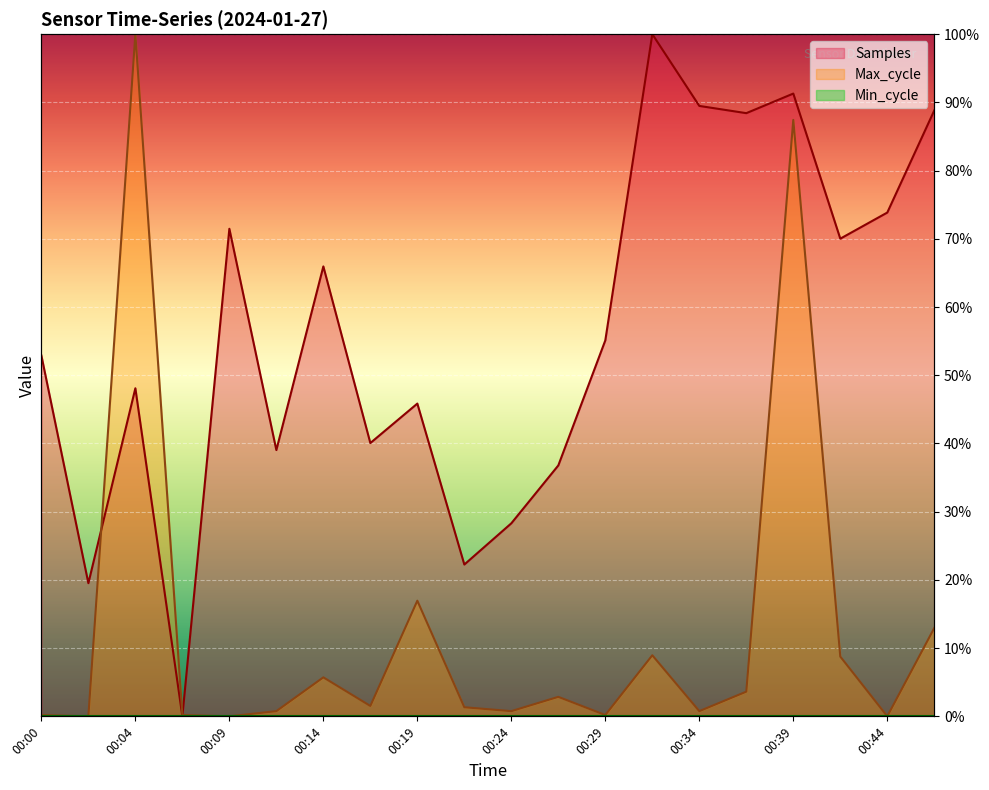

Reading left to right, transcribe all the data shown in this chart.

Samples: 00:00=0.5	00:02=0.2	00:04=0.5	00:07=0.0	00:09=0.7	00:12=0.4	00:14=0.7	00:17=0.4	00:19=0.5	00:22=0.2	00:24=0.3	00:26=0.4	00:29=0.6	00:31=1.0	00:34=0.9	00:36=0.9	00:39=0.9	00:41=0.7	00:44=0.7	00:46=0.9
Max_cycle: 00:00=0.0	00:02=0.0	00:04=1.0	00:07=0.0	00:09=0.0	00:12=0.0	00:14=0.1	00:17=0.0	00:19=0.2	00:22=0.0	00:24=0.0	00:26=0.0	00:29=0.0	00:31=0.1	00:34=0.0	00:36=0.0	00:39=0.9	00:41=0.1	00:44=0.0	00:46=0.1